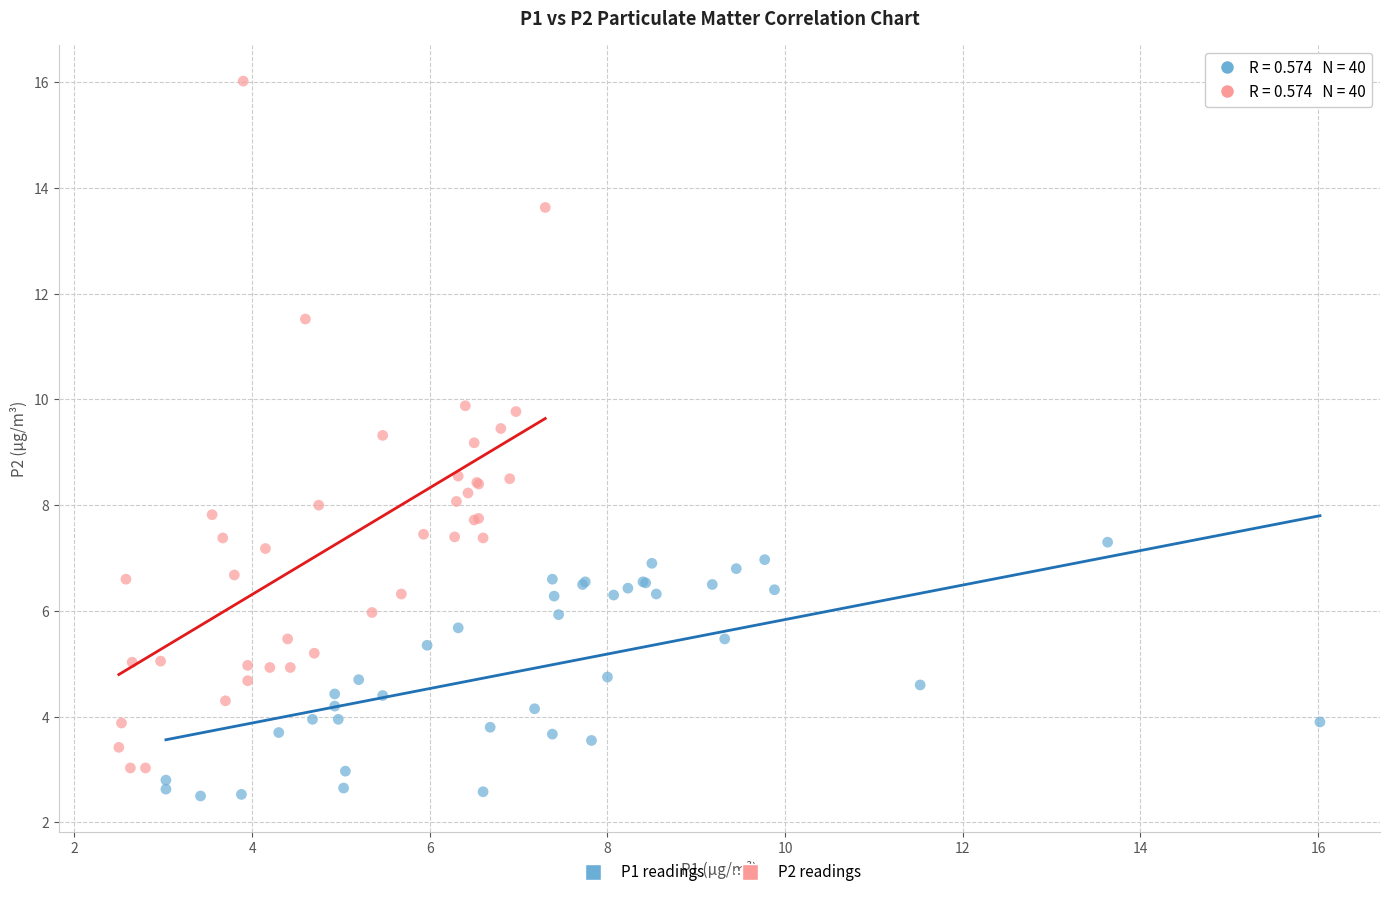

Which series has the largest Y range (max minus min)?

P2 readings